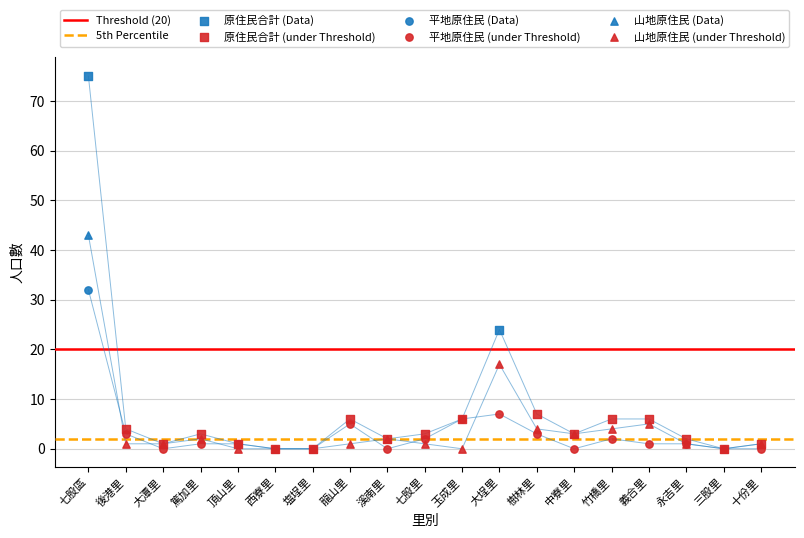

At how many categories does at least one series exceed 38?

1